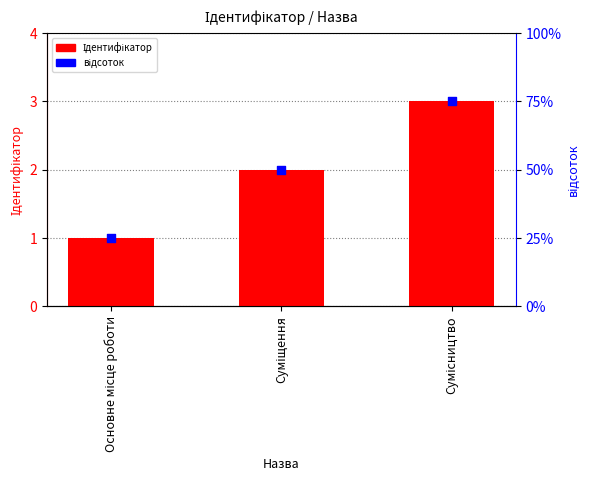

At how many categories does at least one series exceed 28?

2